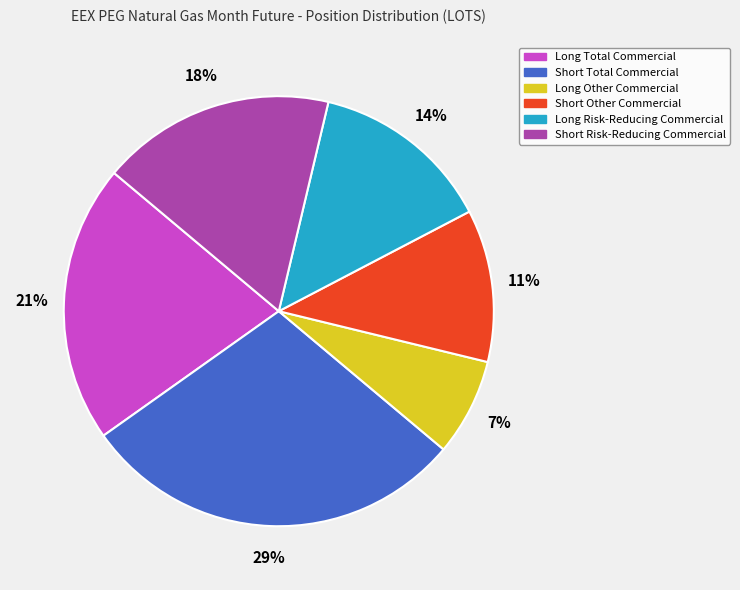

To the nearest percent, what is the difference between the Long Other Commercial and Short Other Commercial slice percentages?

4%